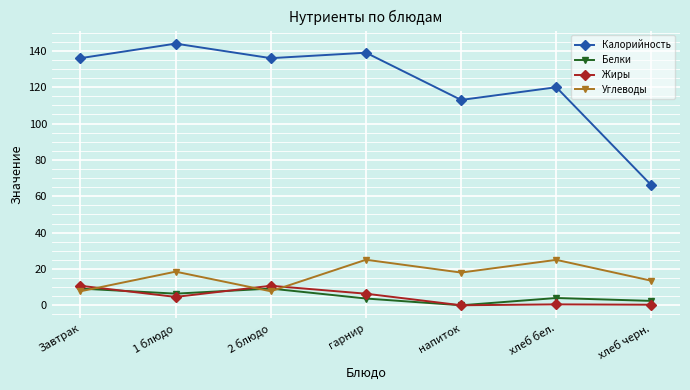

At which category does Жиры reach its first local peak?

2 блюдо